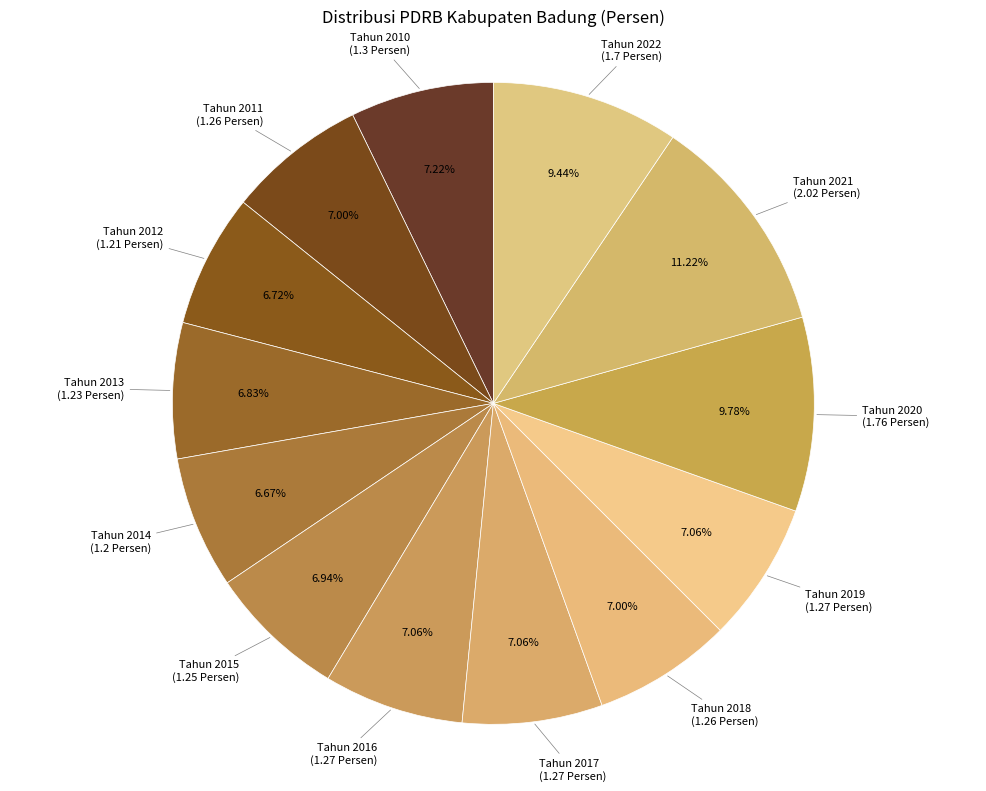

How many segments does this pie chart have?

13